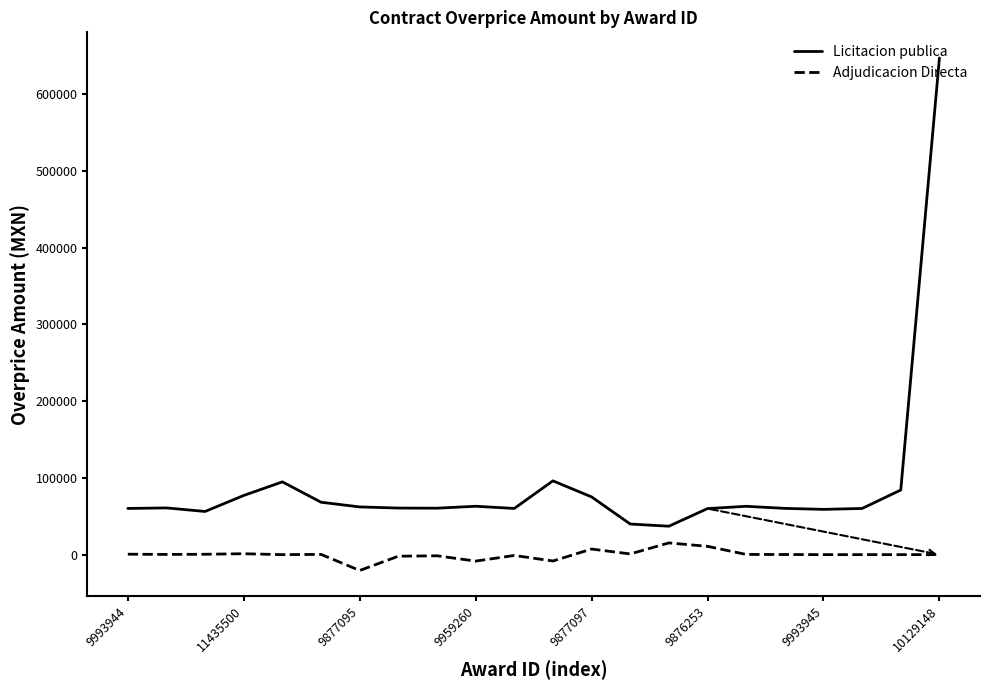

What is the minimum value for Licitacion publica?

37018.6